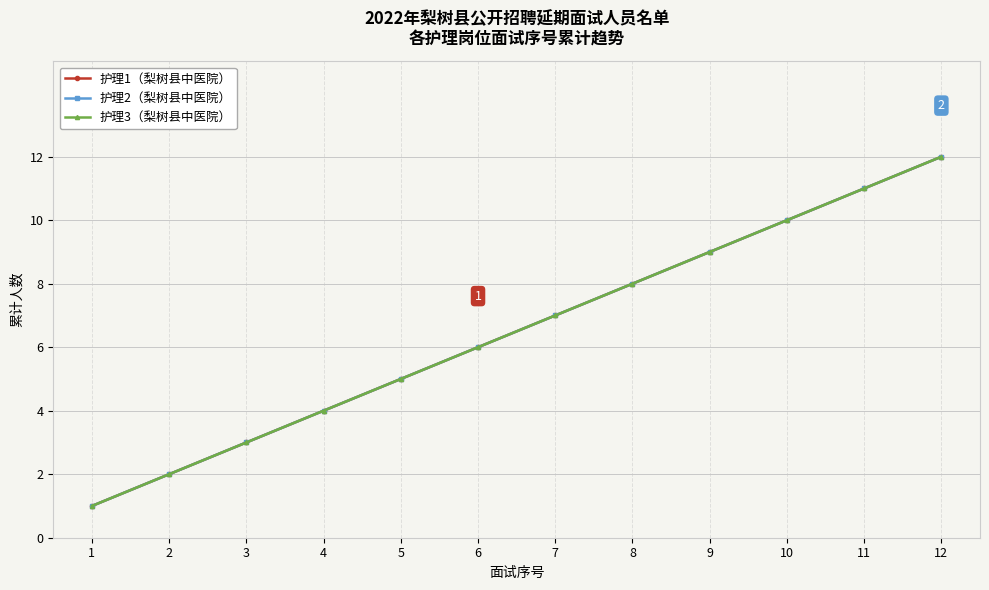

Is this an area chart (filled region under the line)?

No